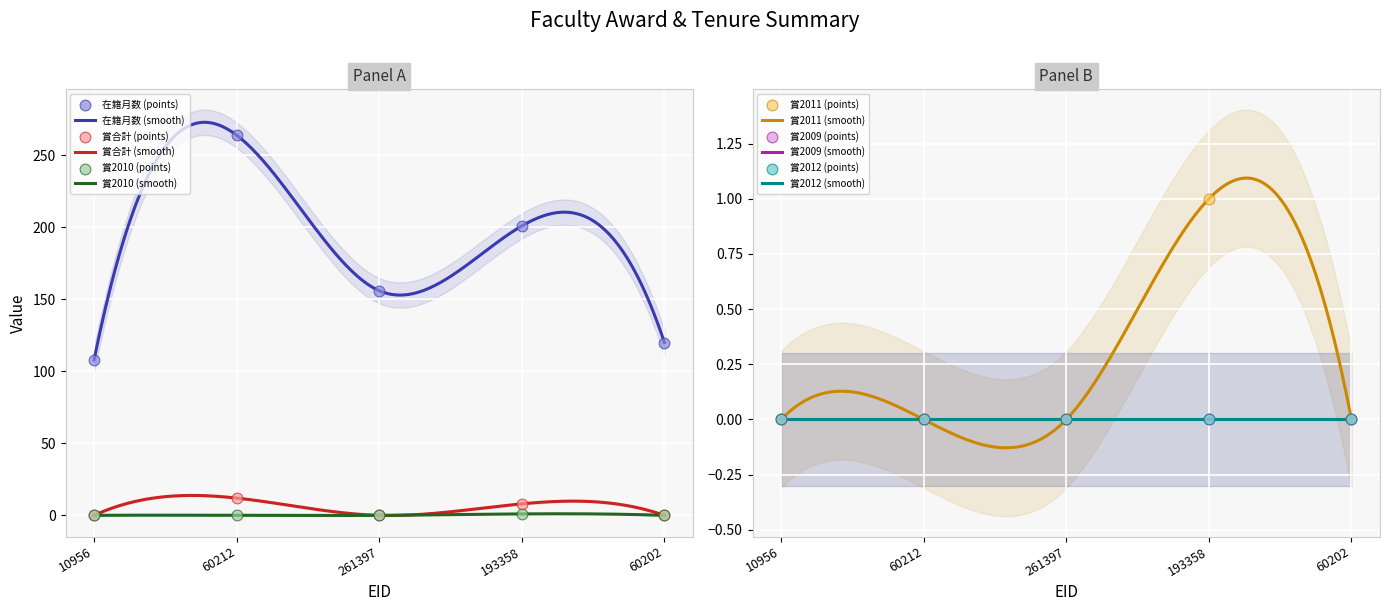

Is the value of 賞合計 at 261397 greater than the value of 賞2011 at 60202?

No